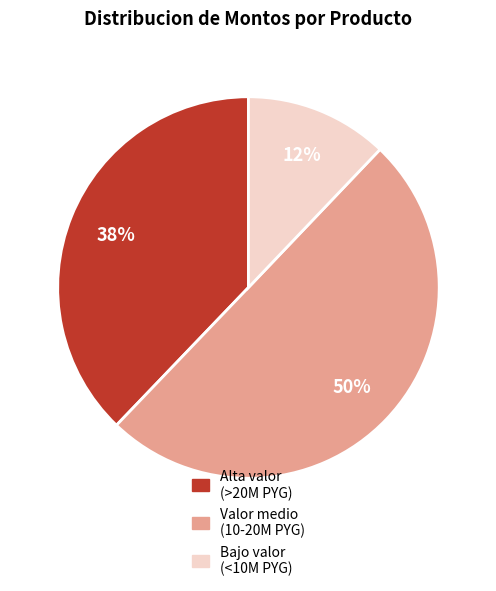

Is it true that Valor medio (10-20M PYG) is 50% of the pie?

True